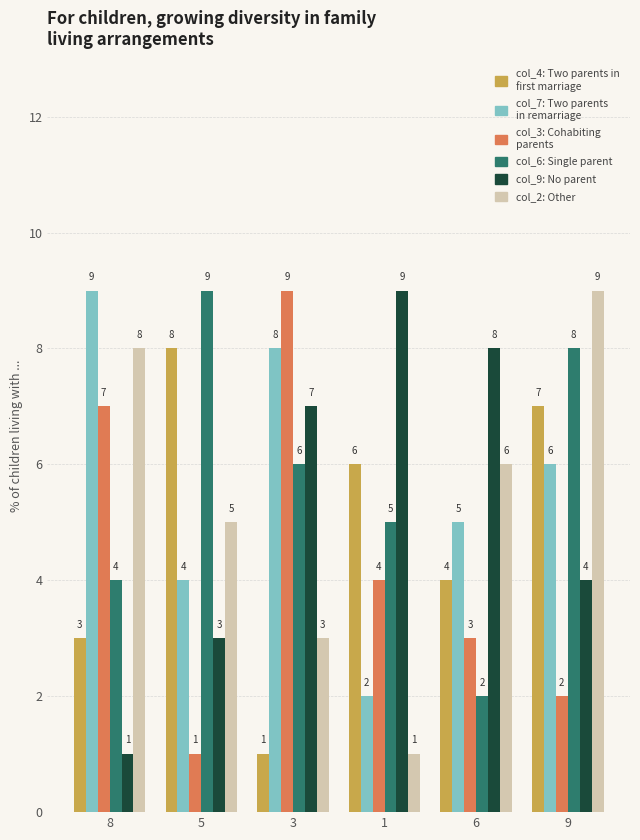

At which category is the sum across all series the highest?

9